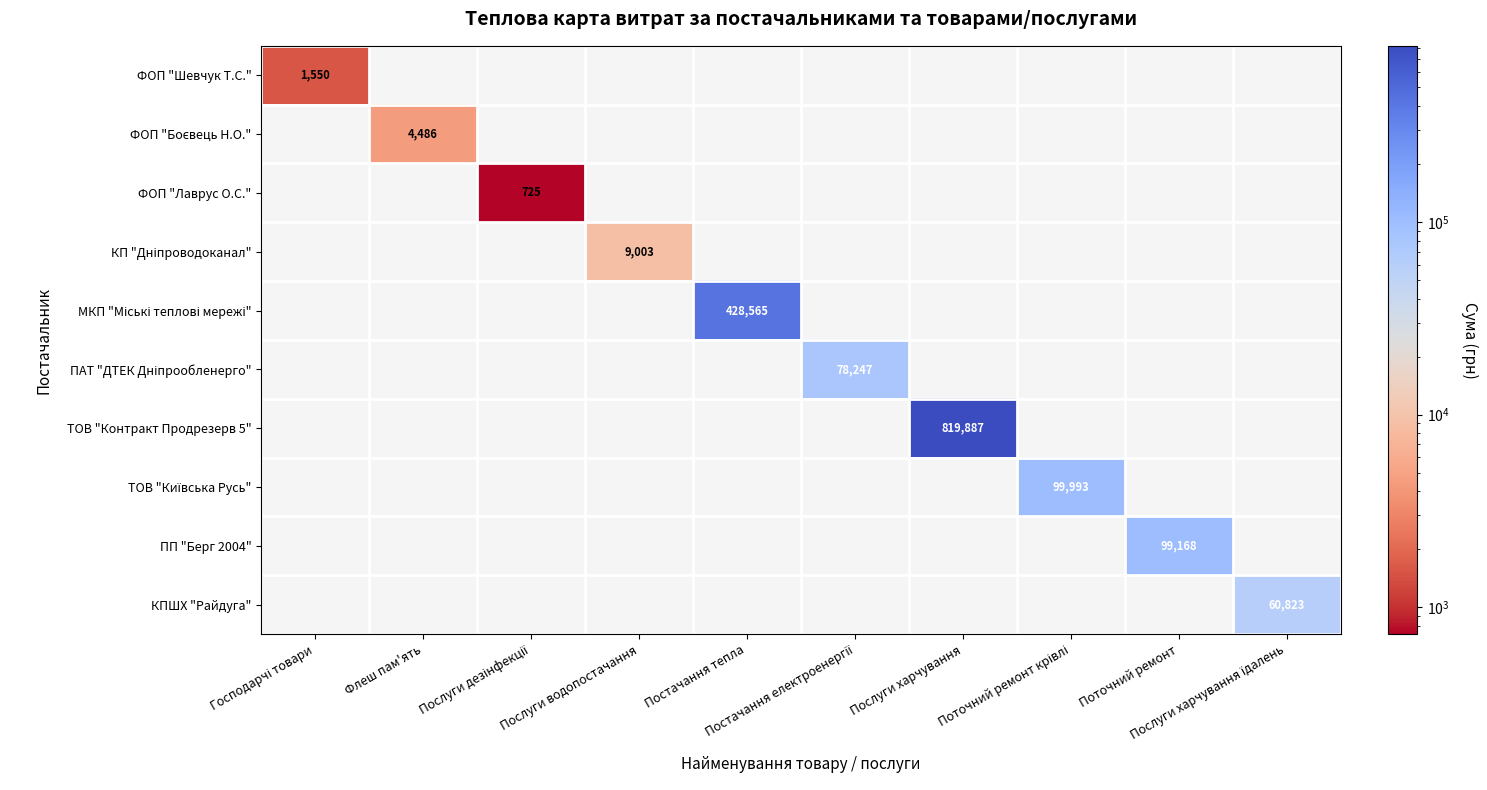

List the labels in order of КП "Дніпроводоканал" value, smallest first.

Господарчі товари, Флеш пам'ять, Послуги дезінфекції, Постачання тепла, Постачання електроенергії, Послуги харчування, Поточний ремонт крівлі, Поточний ремонт, Послуги харчування їдалень, Послуги водопостачання